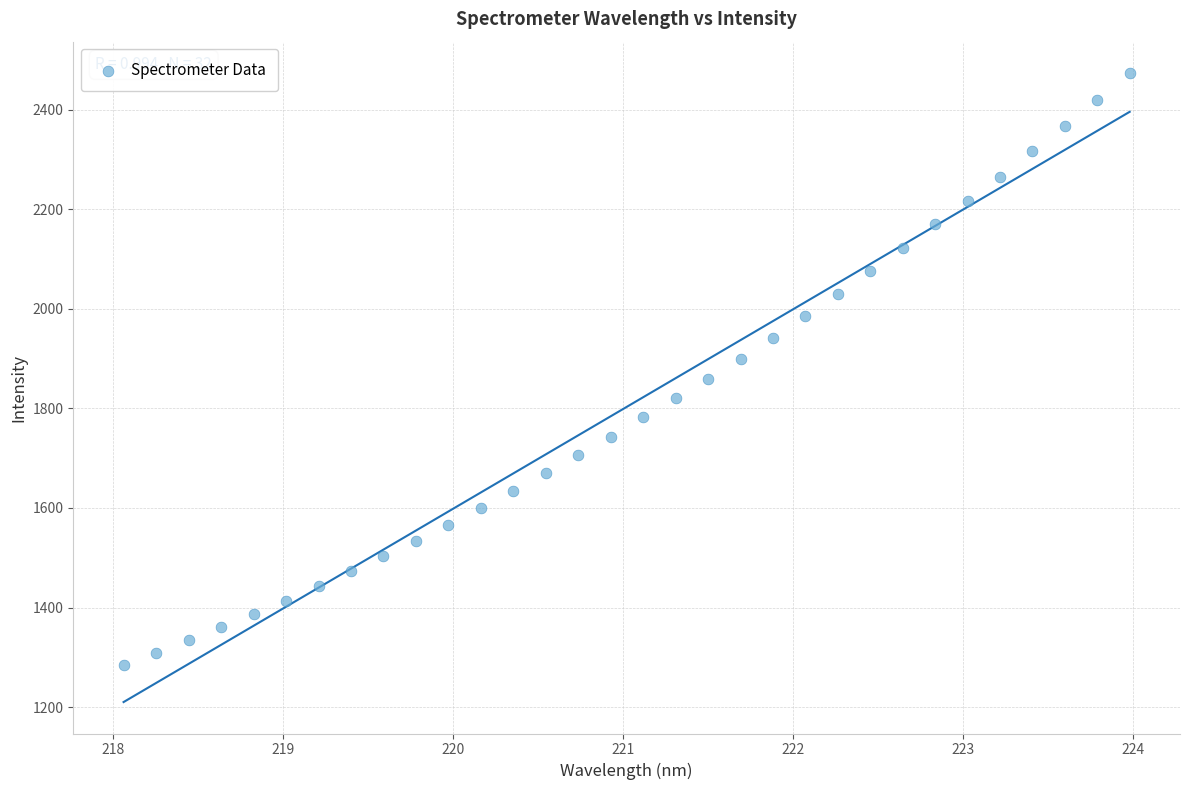

What is the range of X values (max minus min)?

5.9